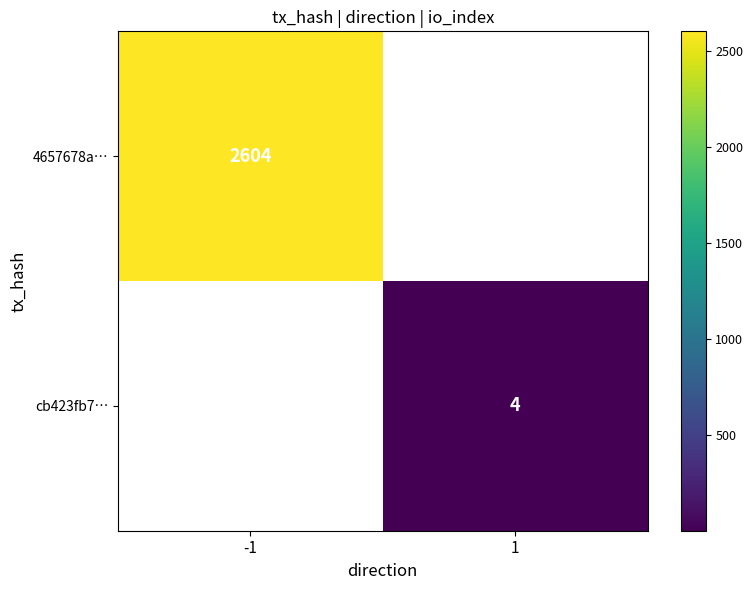

Which category has the highest value across all series?

-1